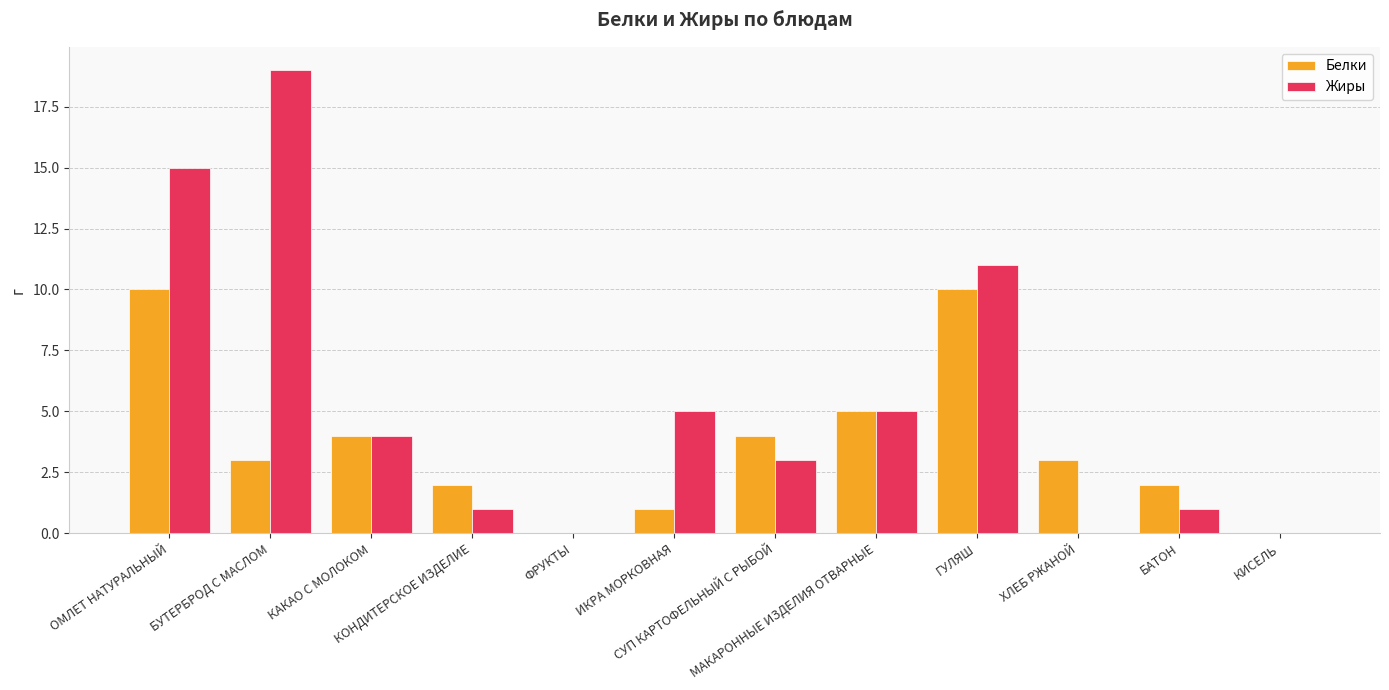

What is the maximum value shown in the chart?

19